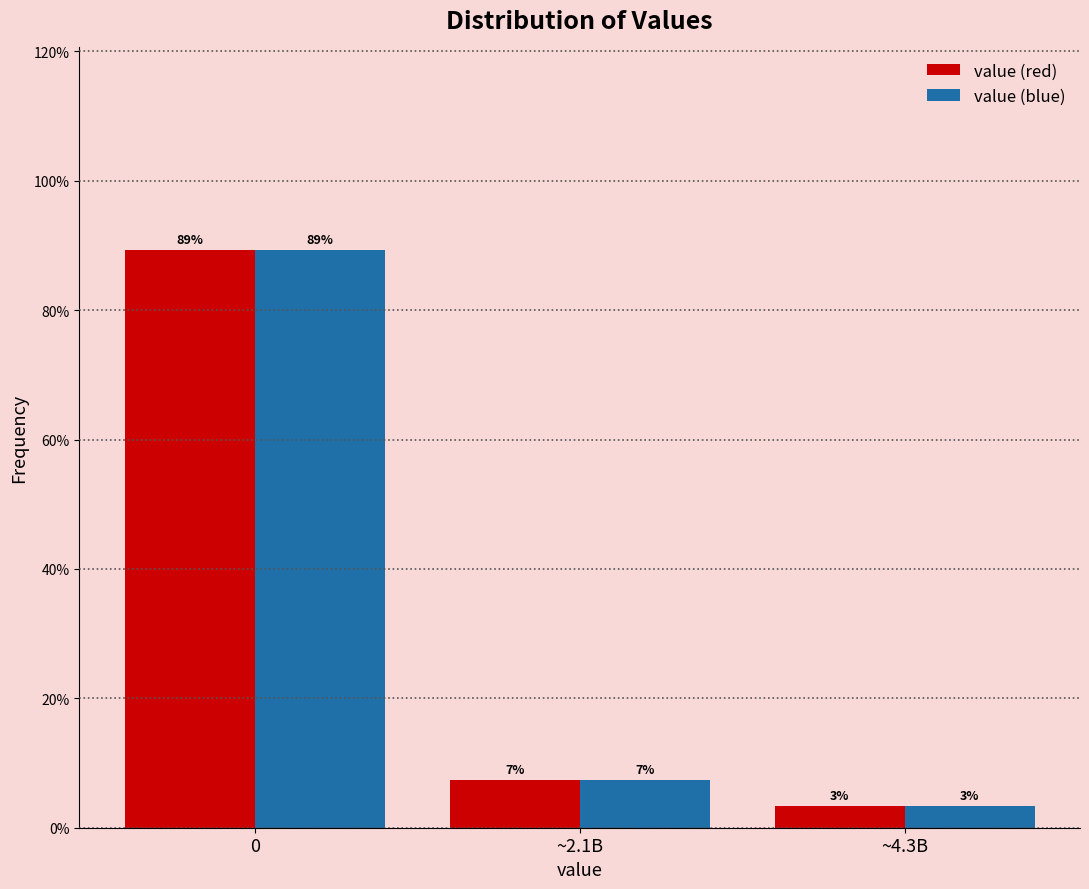

What are all the series names shown in the legend?

value (red), value (blue)